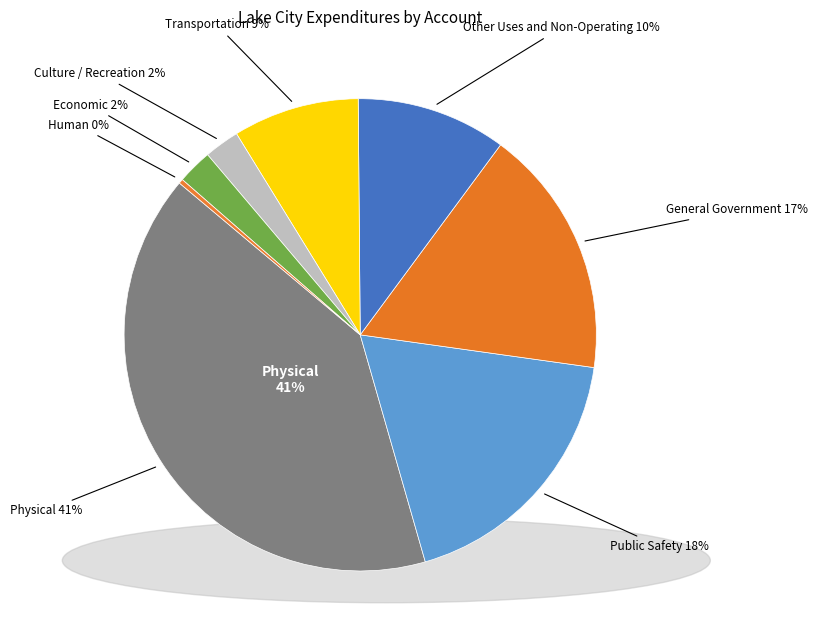

Is Culture / Recreation the majority of the pie?

No